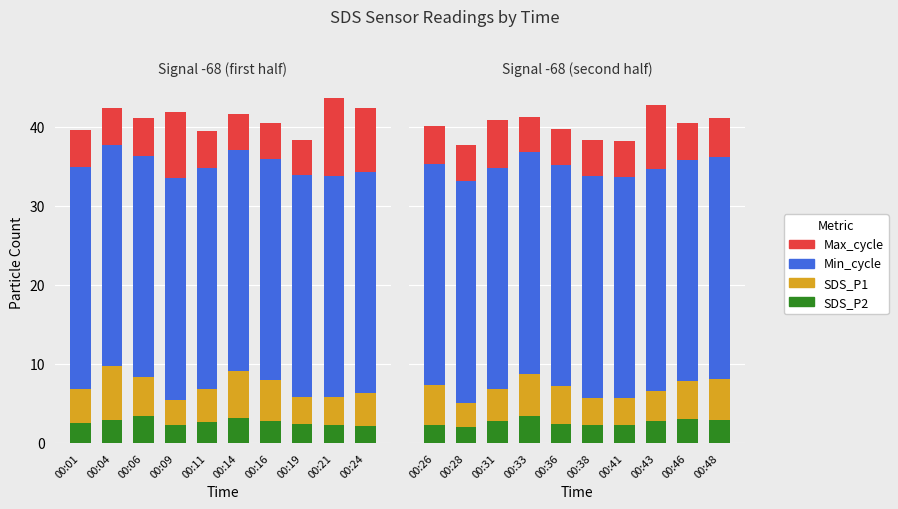

What are all the series names shown in the legend?

SDS_P2, SDS_P1, Min_cycle, Max_cycle